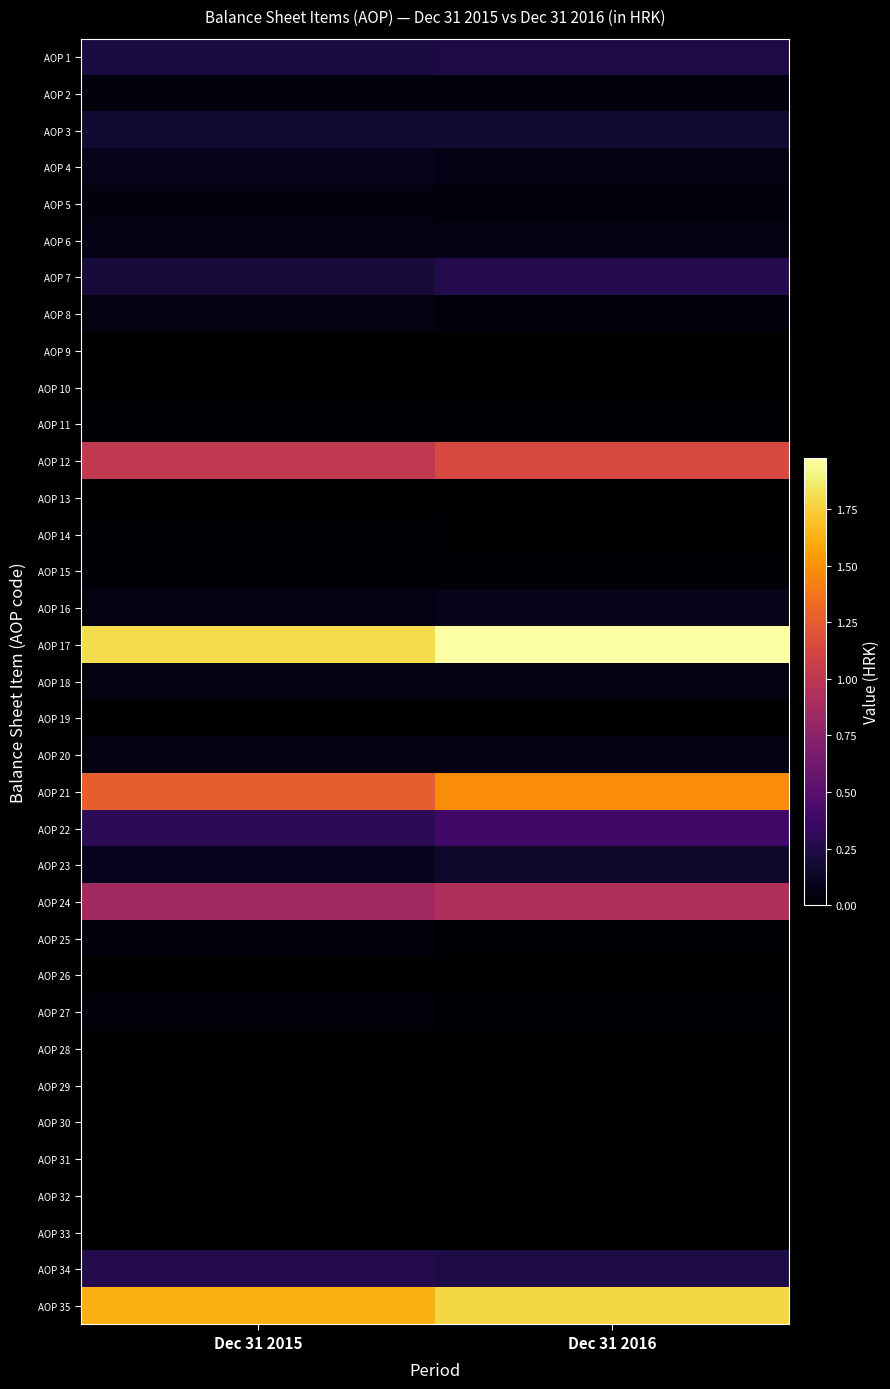

Which series has the largest total across all categories?

AOP 17